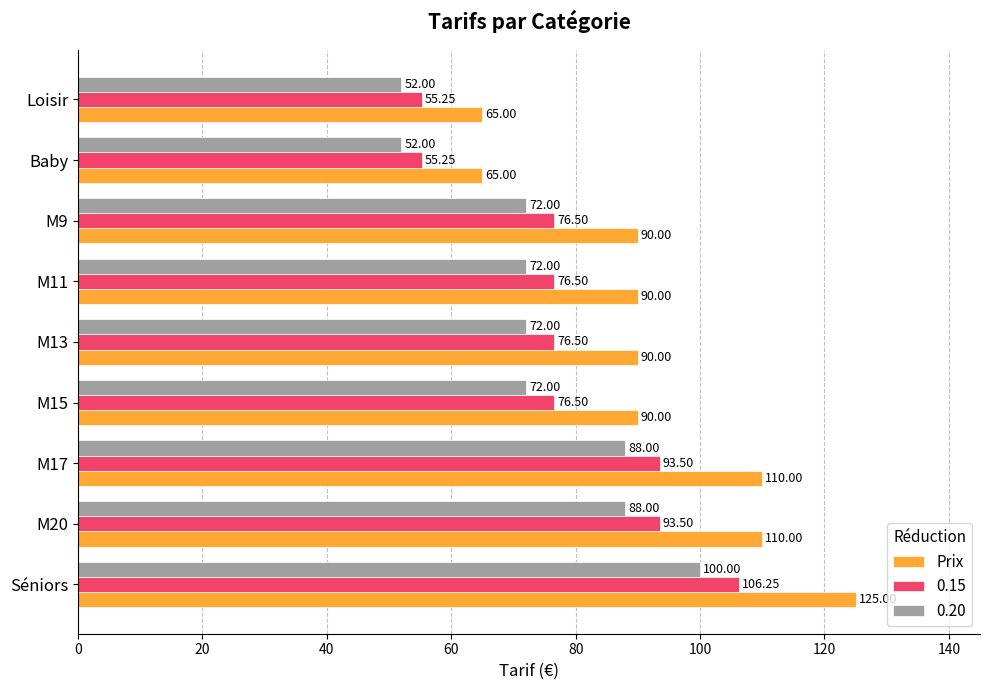

Rank the series by their maximum value, from lowest to highest.

0.20, 0.15, Prix